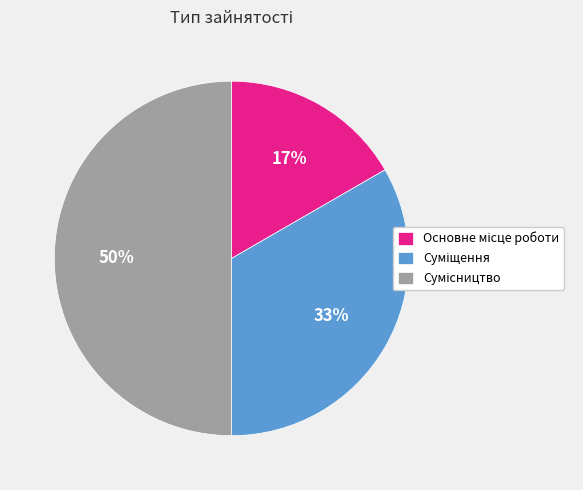

To the nearest percent, what is the difference between the largest and smallest slice percentages?

33%